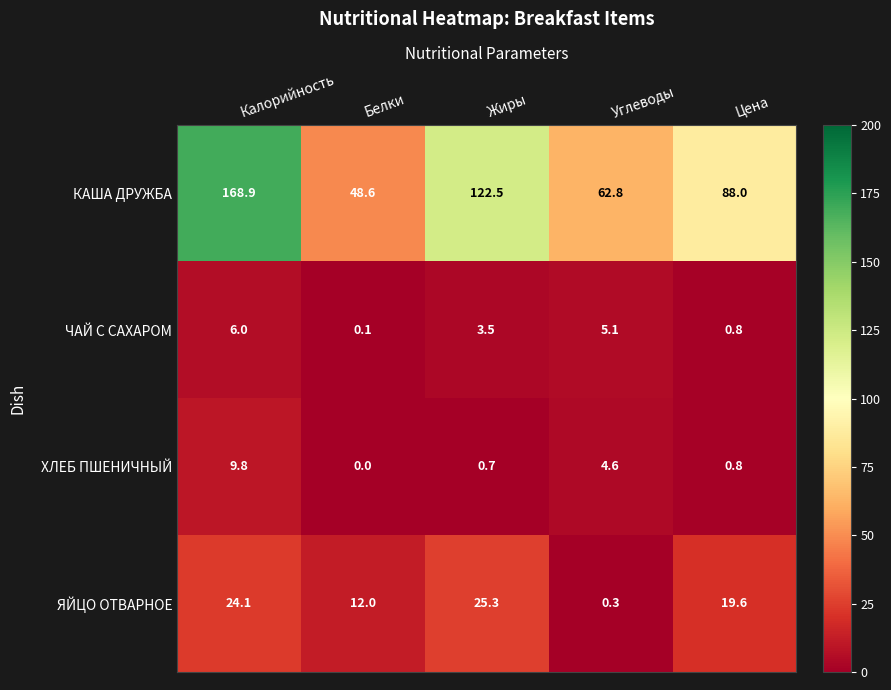

At which label does КАША ДРУЖБА reach its minimum?

Белки